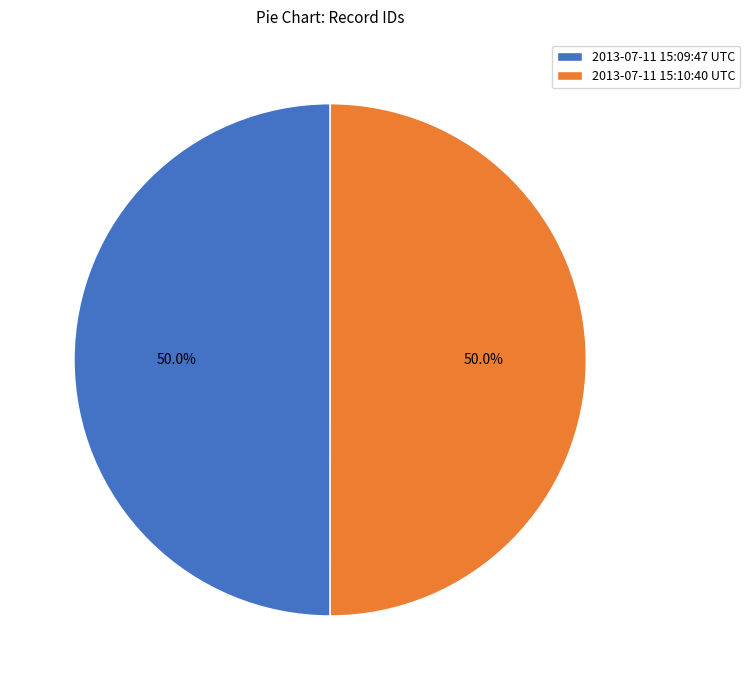

Is the sum of 2013-07-11 15:10:40 UTC and 2013-07-11 15:09:47 UTC greater than half?

Yes